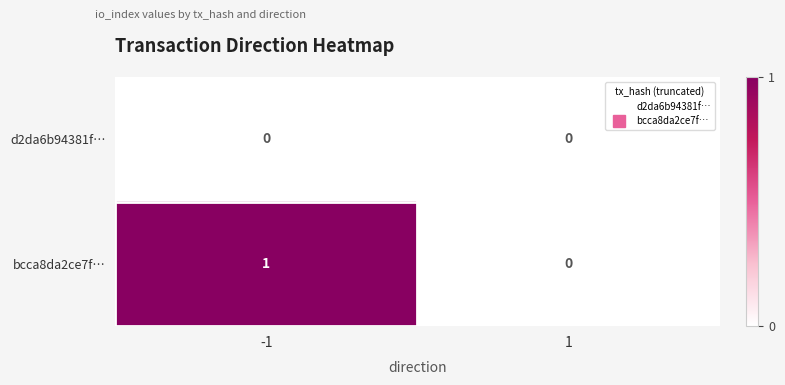

Which series has the largest total across all categories?

bcca8da2ce7f…